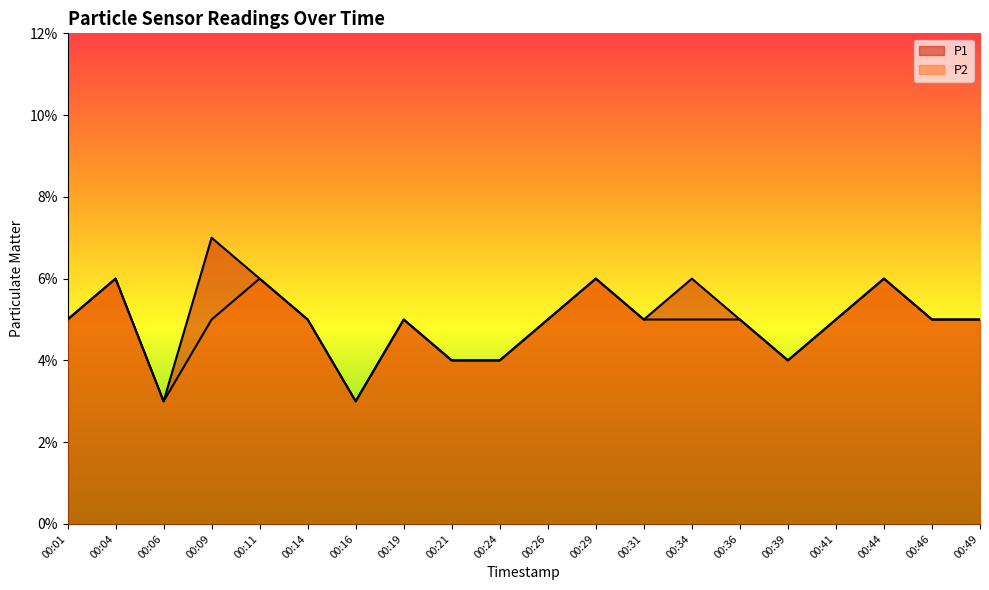

What is the lowest value of the P2 series?

3